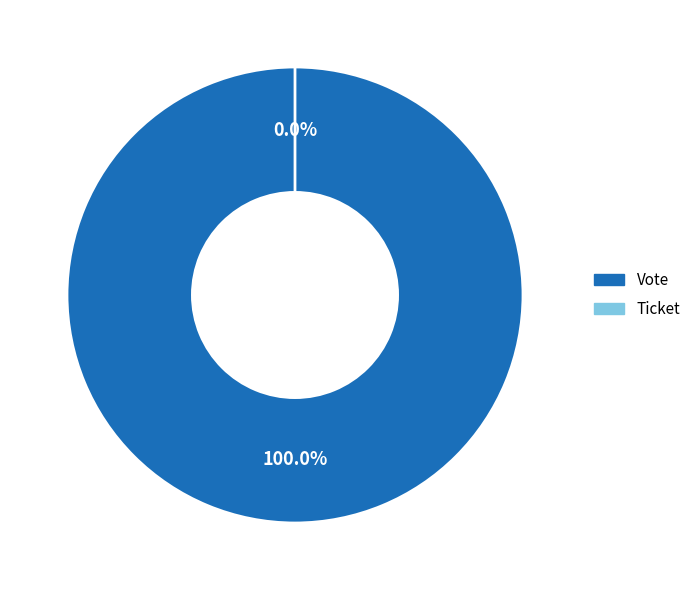

Count the number of slices in the pie.

2